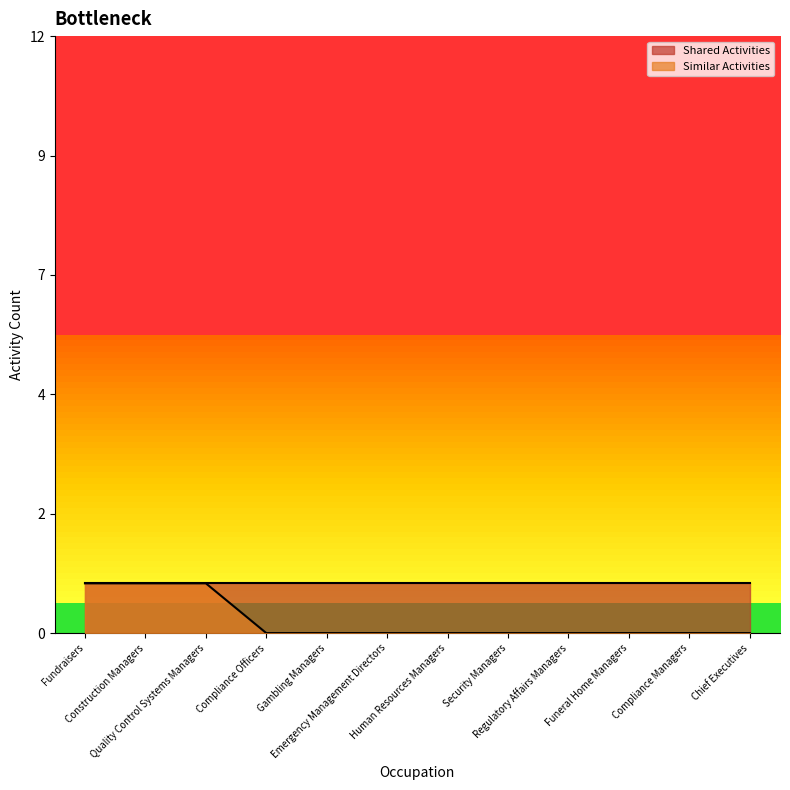

Rank the categories by value from highest to lowest.

Fundraisers, Construction Managers, Quality Control Systems Managers, Compliance Officers, Gambling Managers, Emergency Management Directors, Human Resources Managers, Security Managers, Regulatory Affairs Managers, Funeral Home Managers, Compliance Managers, Chief Executives